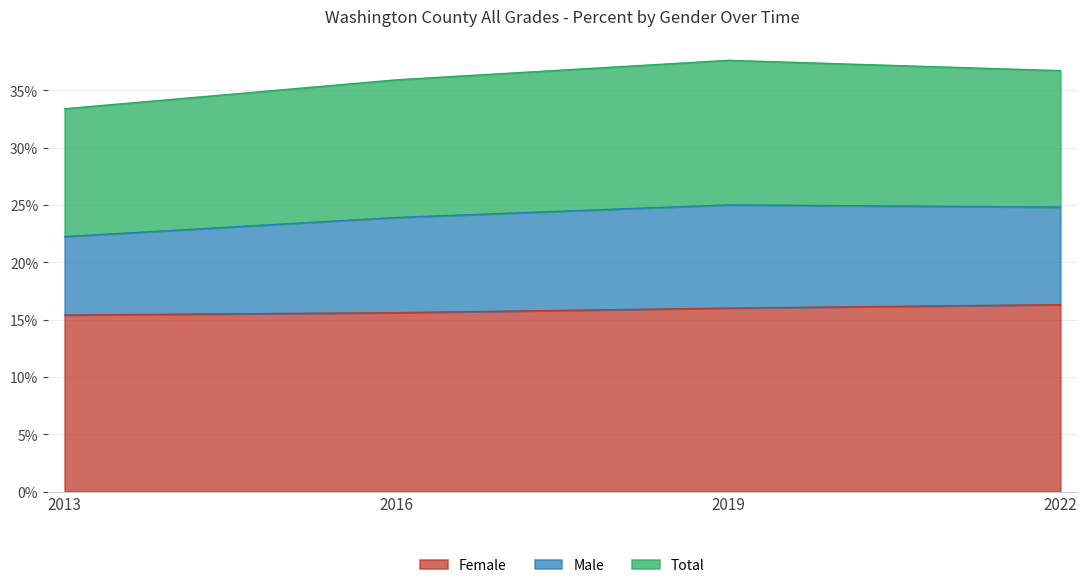

True or false: Female and Male cross at least once.

False